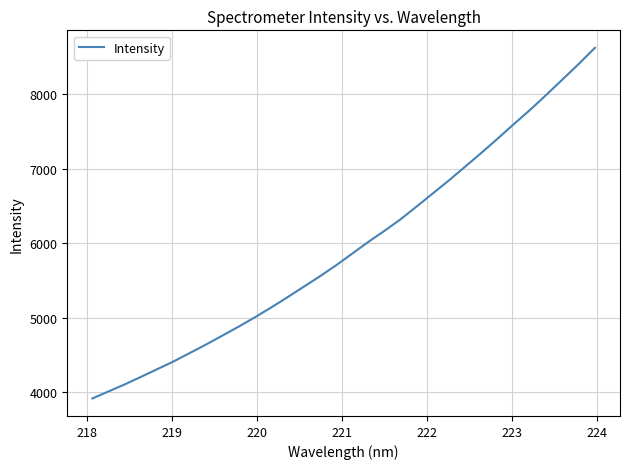

What is the minimum value shown in the chart?

3919.3